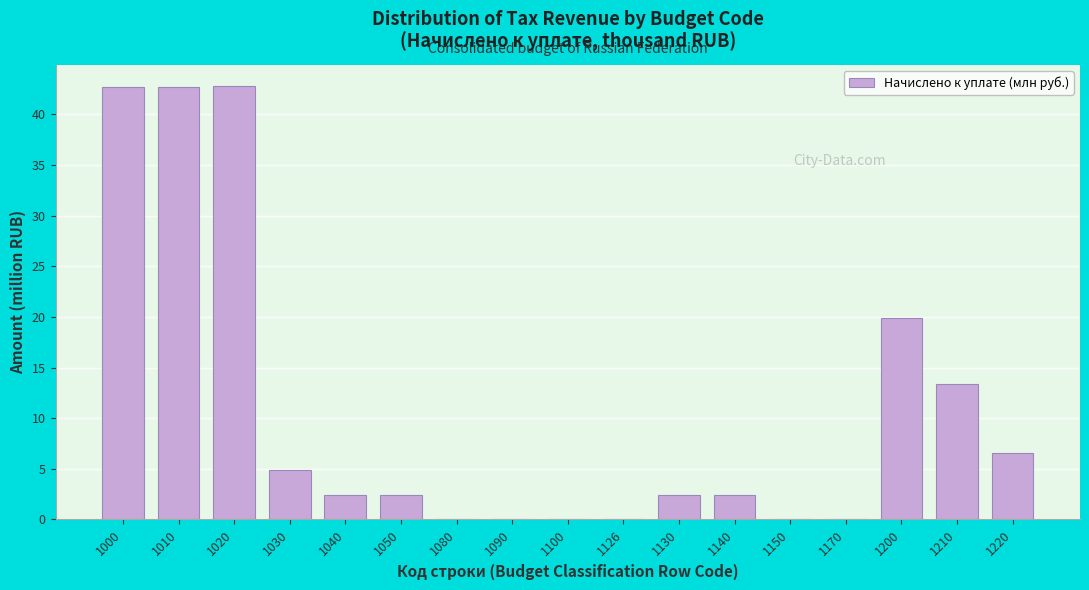

What is the sum of the values at 1040 and 1000?

45.2